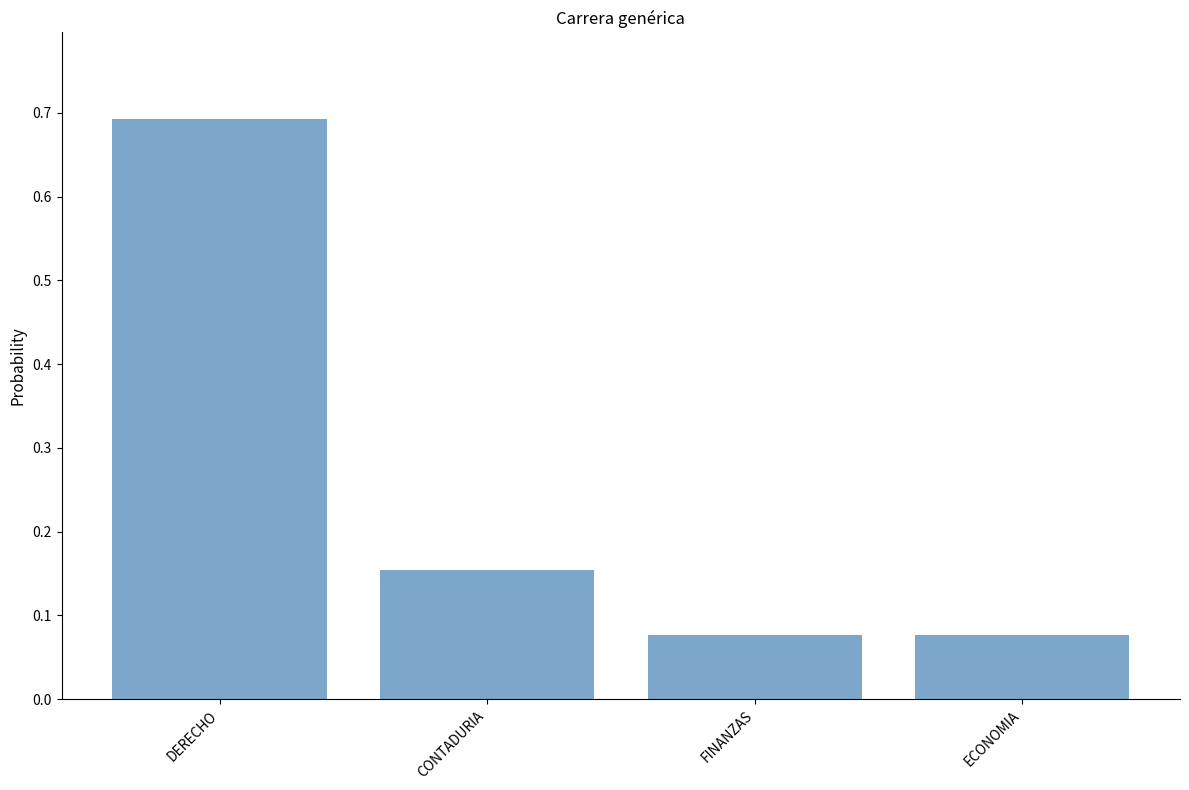

What is the change in value from DERECHO to FINANZAS?

-0.6